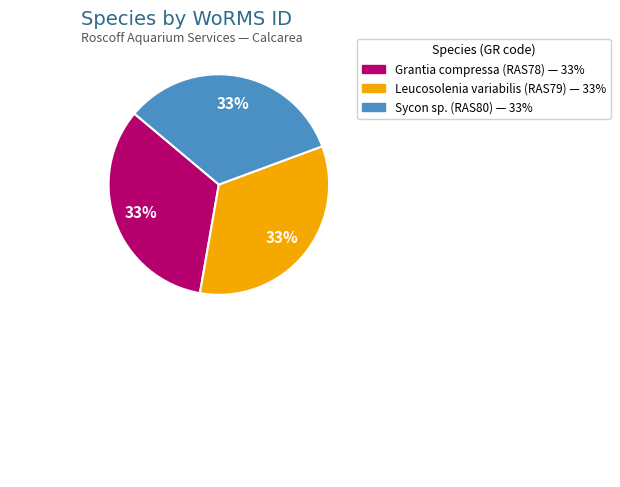

What is the ratio of the value at Sycon sp. to the value at Grantia compressa?

1.0